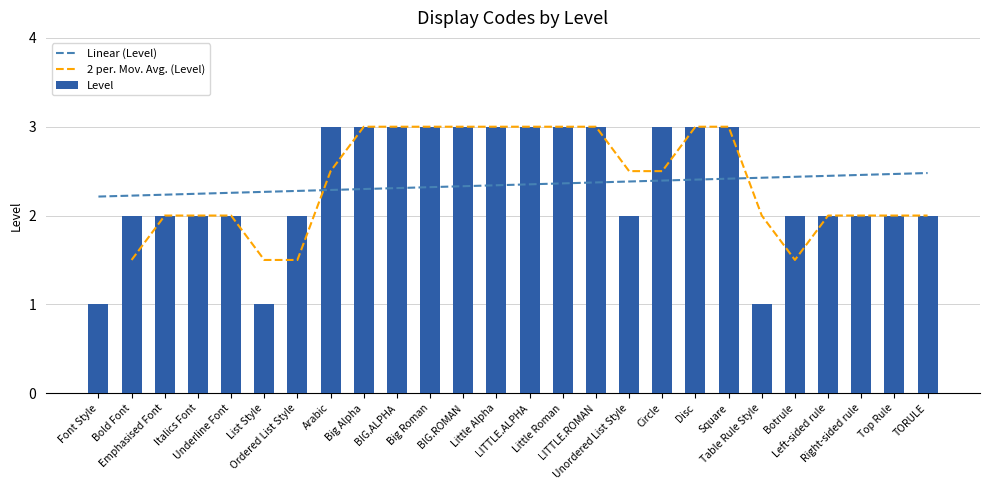

What position from the left is Little Roman?

15